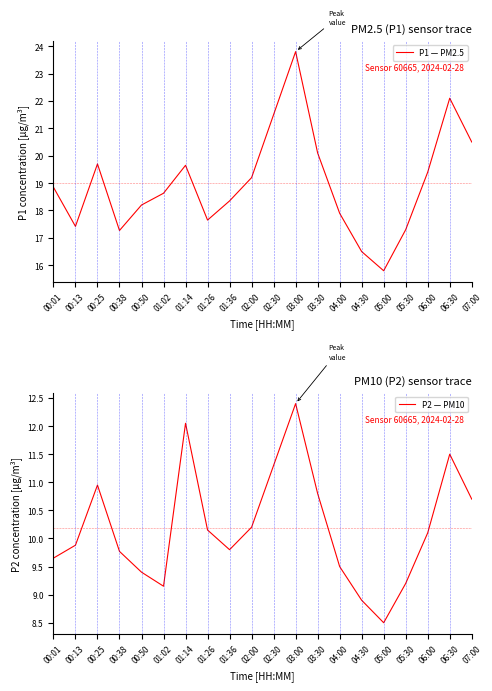

At which category is the sum across all series the highest?

03:00